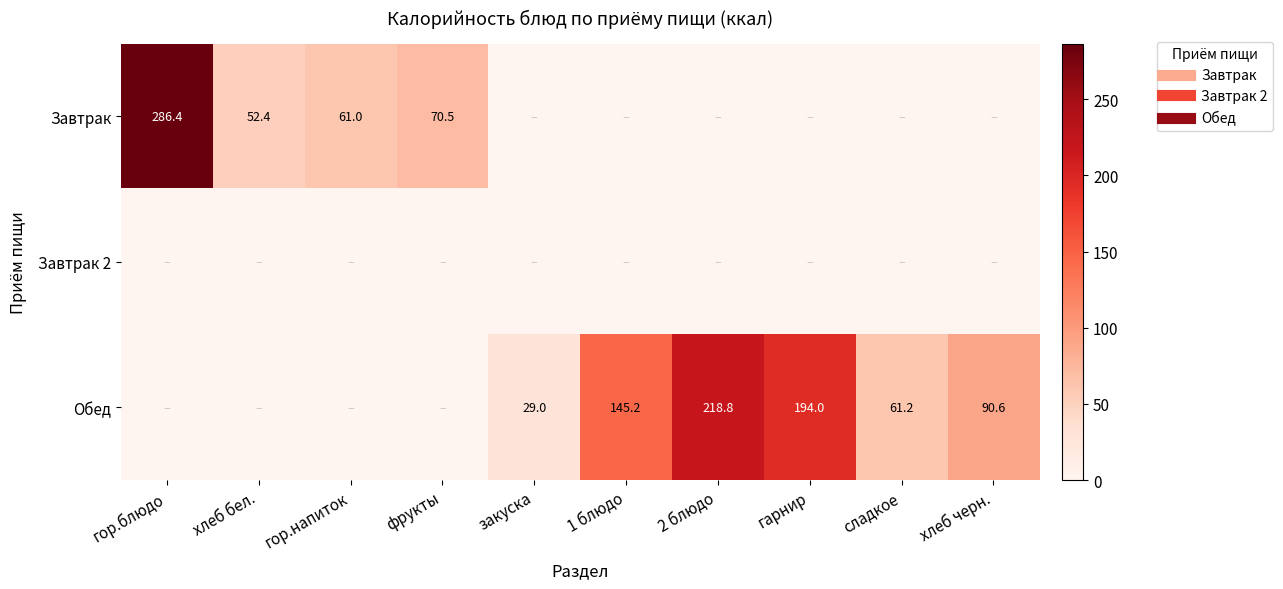

What is the sum of the Завтрак values at фрукты and хлеб бел.?

122.9